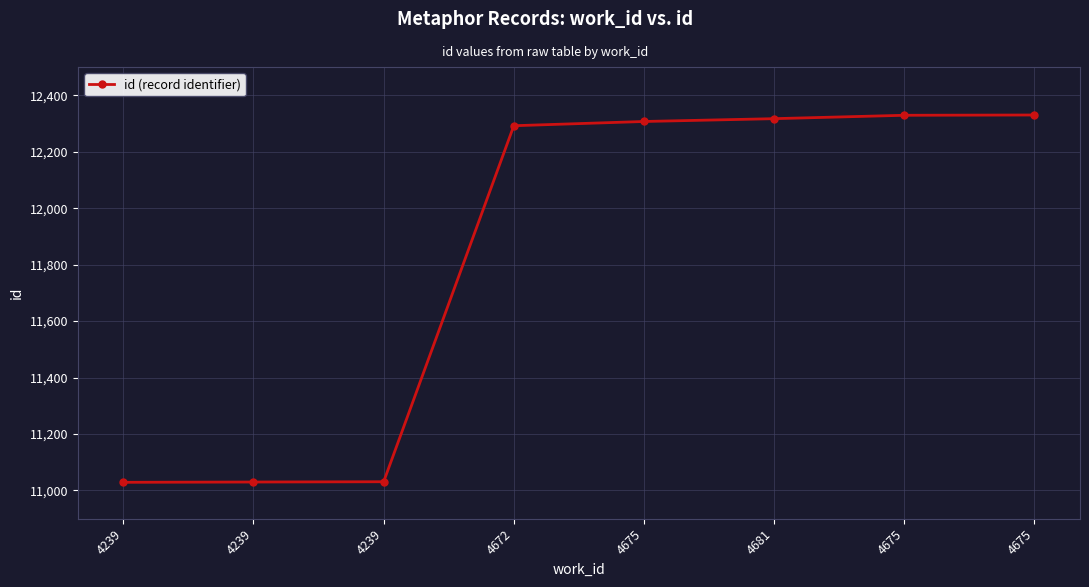

What is the difference between the values at 4239 and 4675?

1301